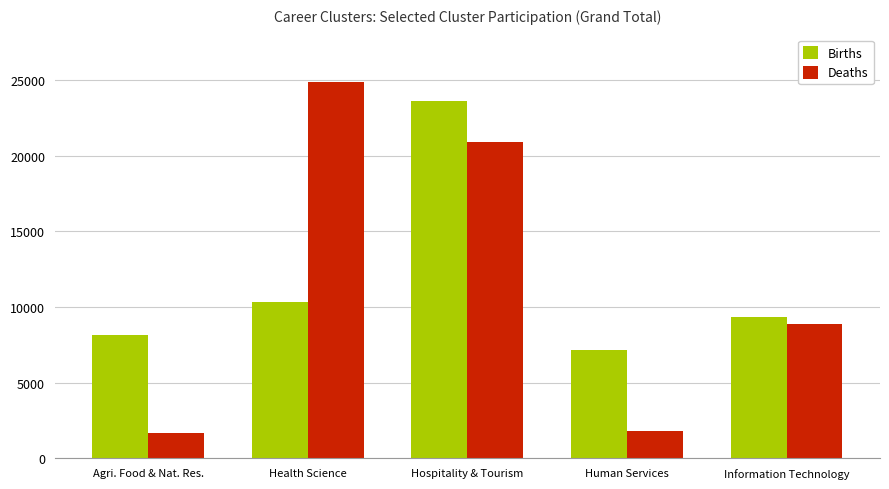

The Births series shows 8126 at Agri. Food & Nat. Res.. True or false?

True